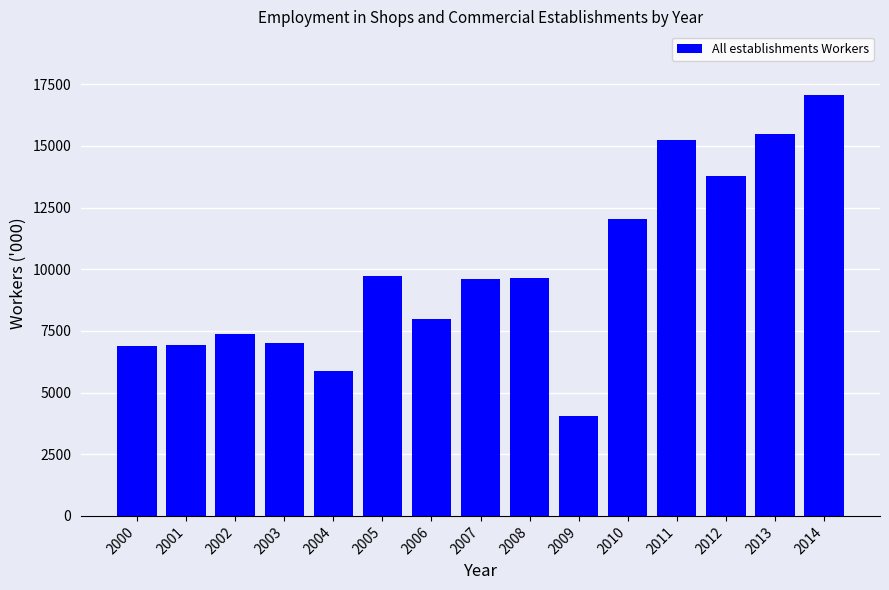

Are the bars grouped side by side (vs. stacked)?

No